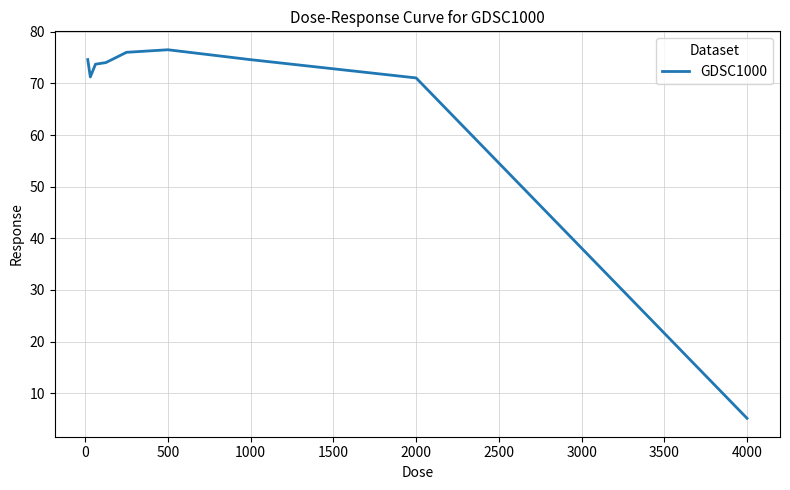

What is the sum of all values?

597.1